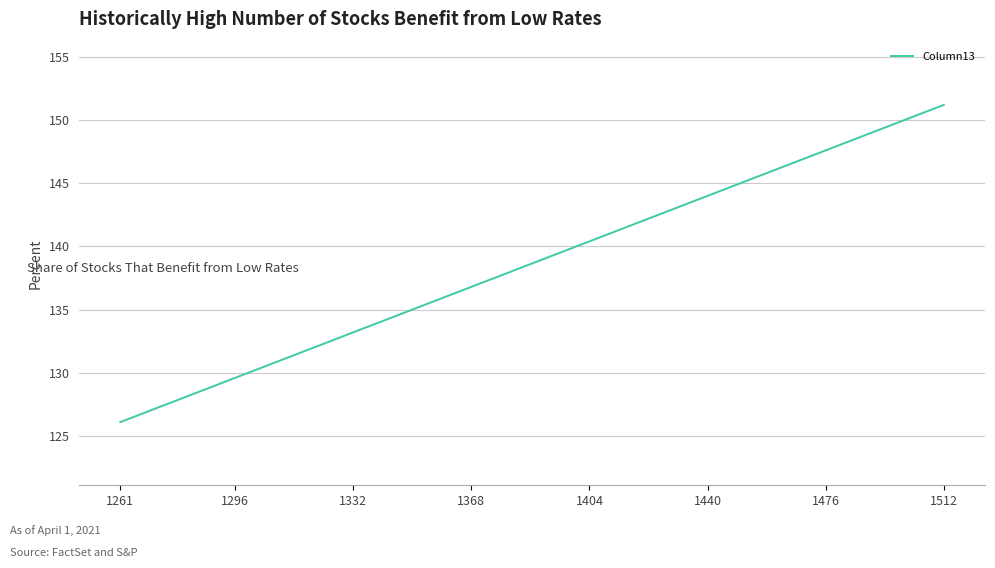

What is the difference between the second highest and minimum values?

25.0